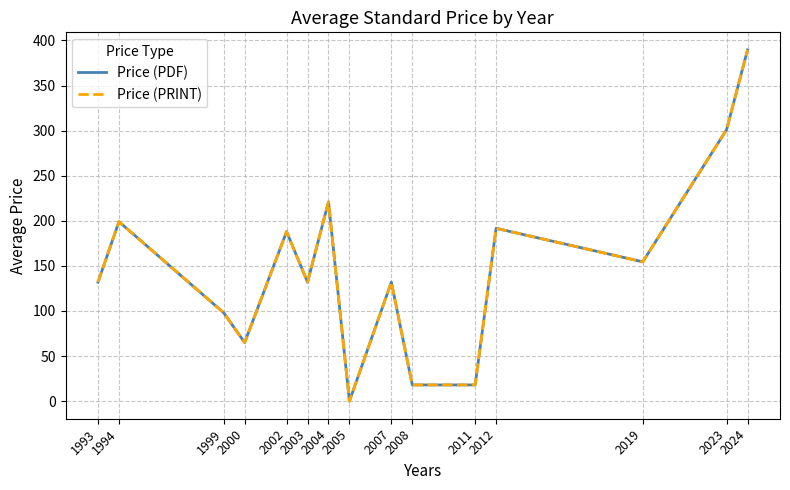

Which series changed the most between 2008 and 2024?

Price (PDF)